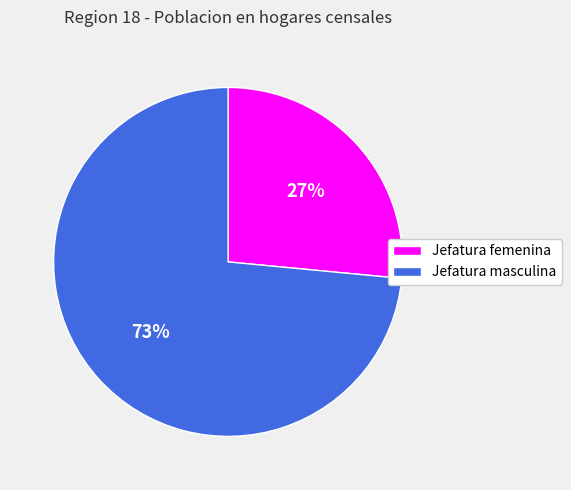

How many segments does this pie chart have?

2